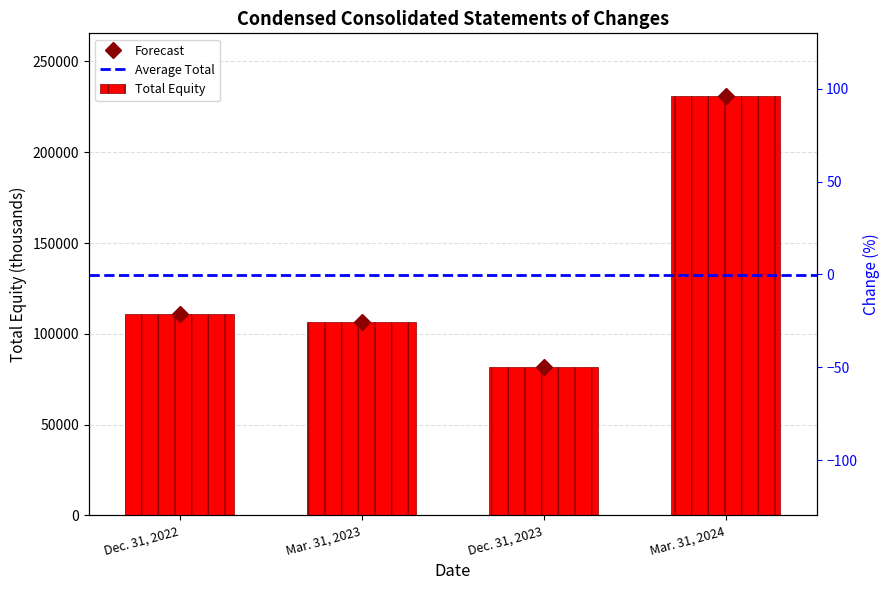

What is the value of the 3rd bar from the left?

81720